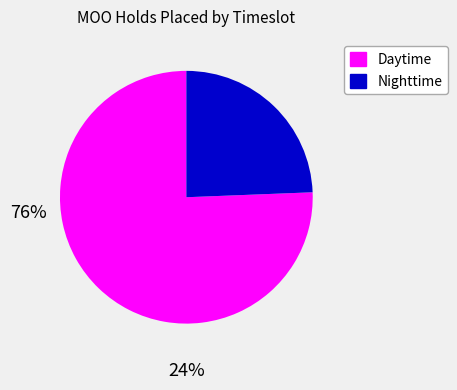

Does any single category account for the majority?

Yes